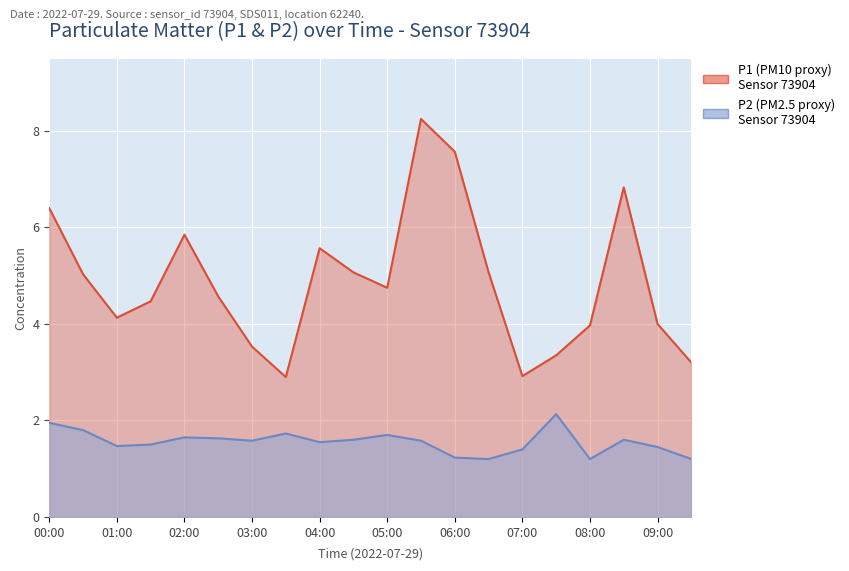

What is the difference between the second highest and minimum values in the P2 series?

0.8